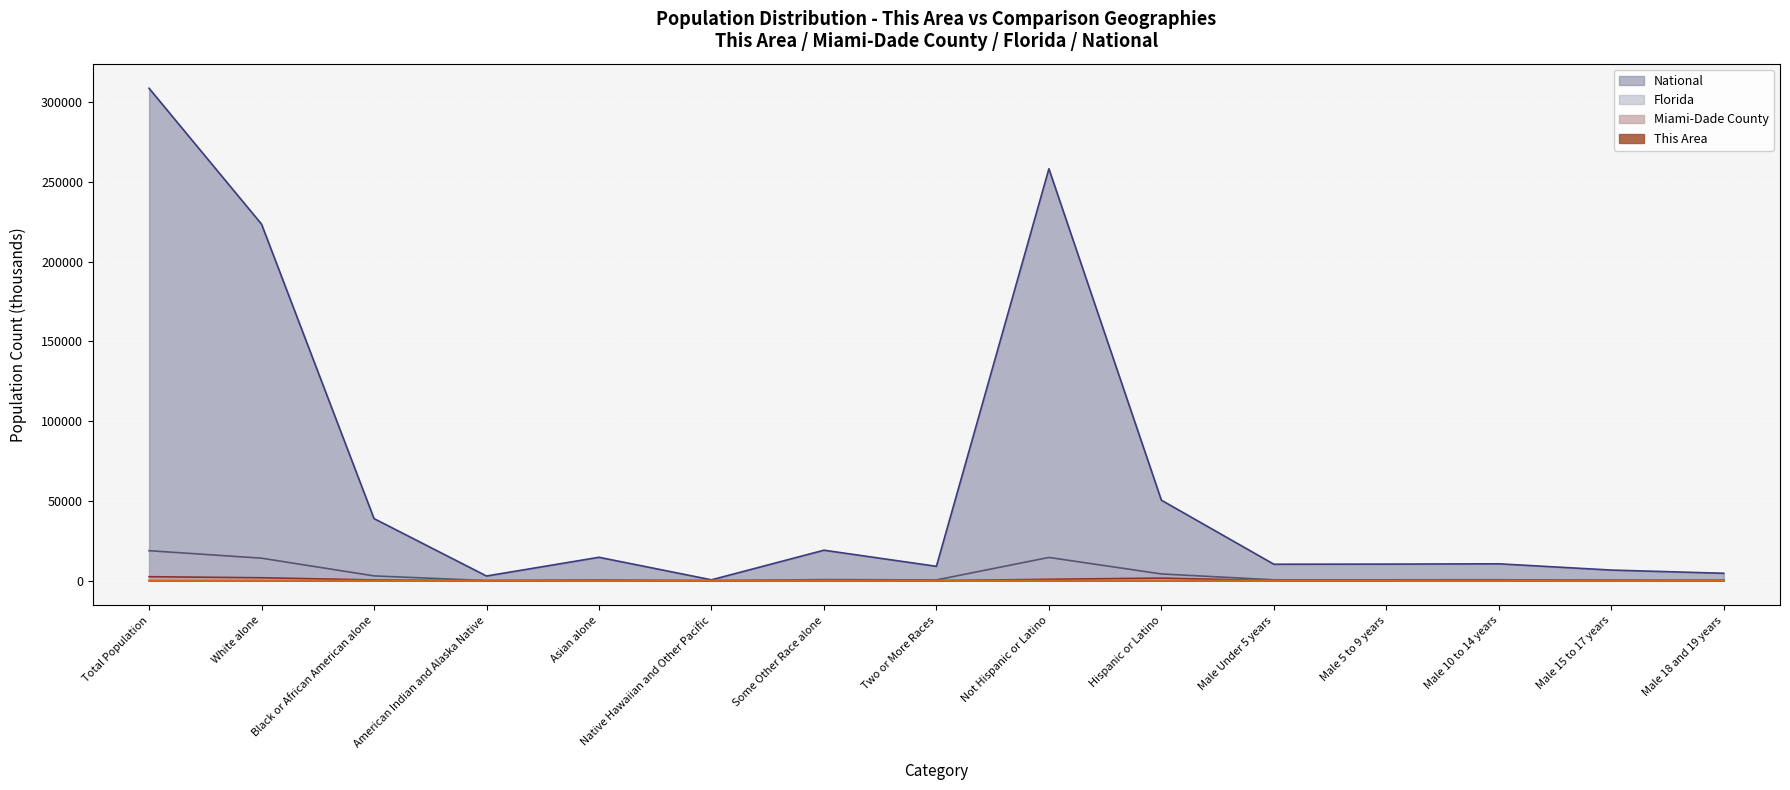

Where does the National series first go above 10579?

Total Population